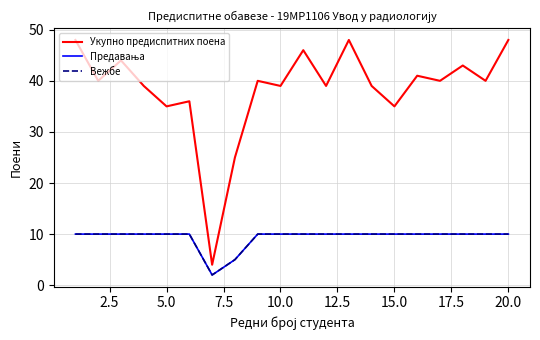

Does the chart display data point markers on the line(s)?

No